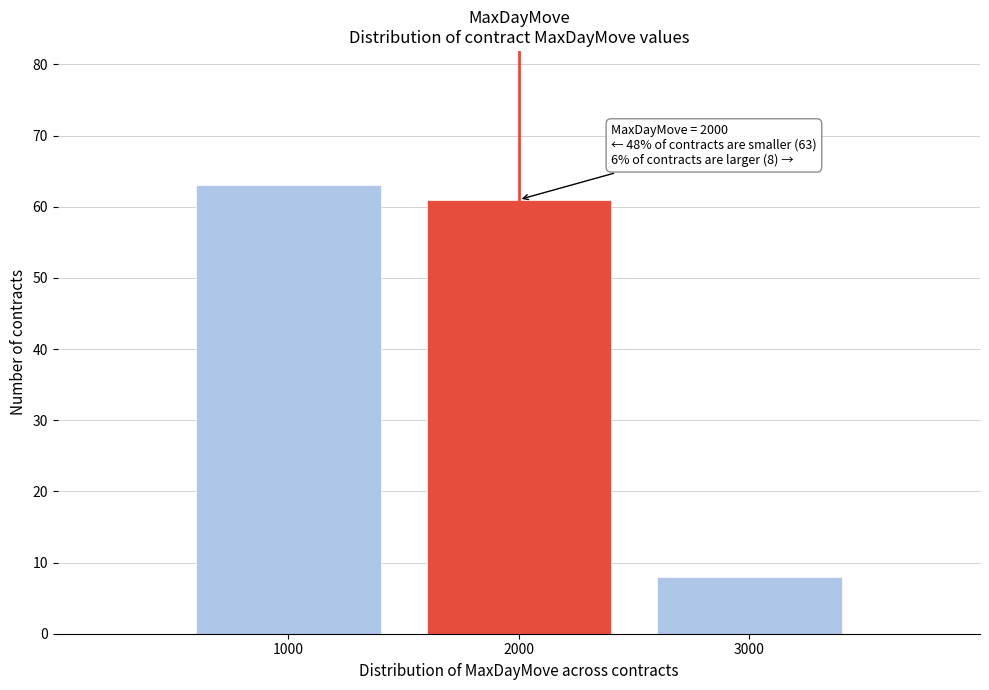

Over which range of the x-axis is the bar tallest?

500 to 1500